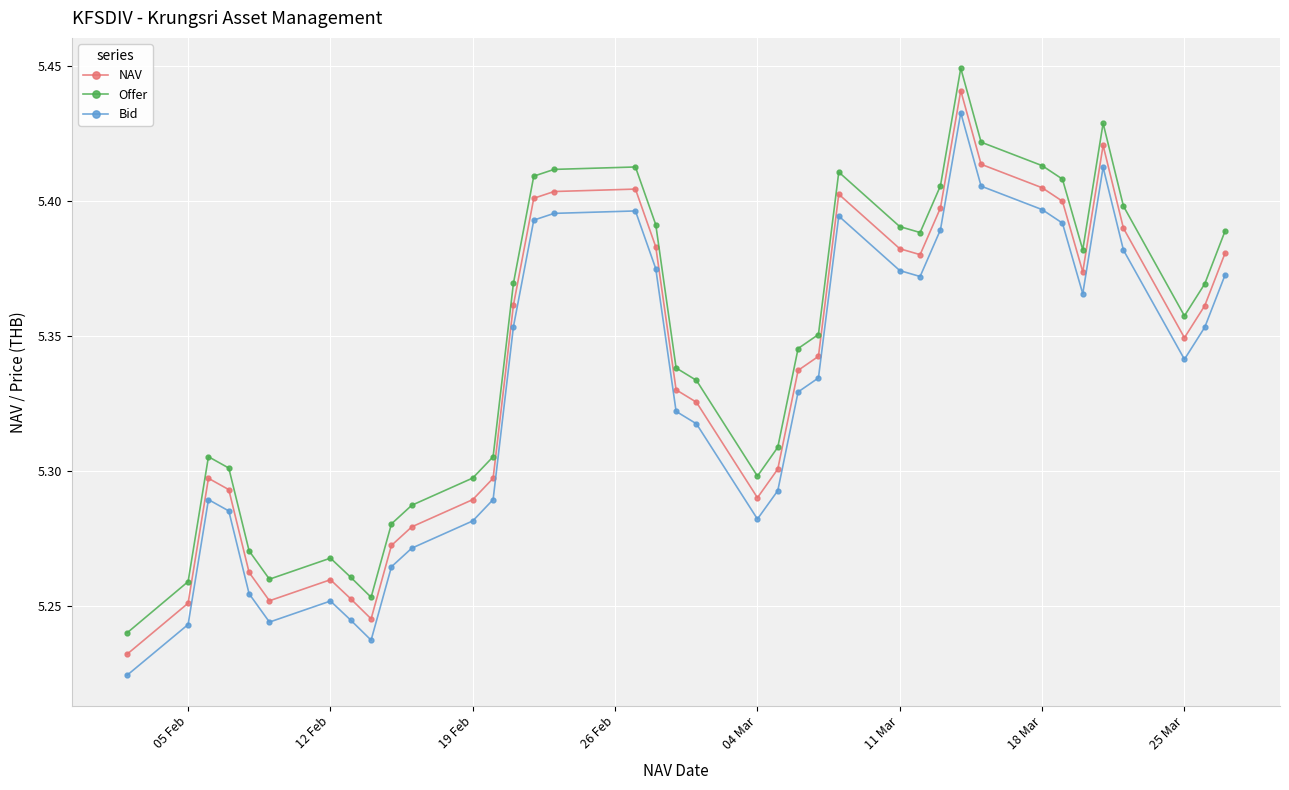

True or false: Bid has more than 2 points higher than both neighbors.

True